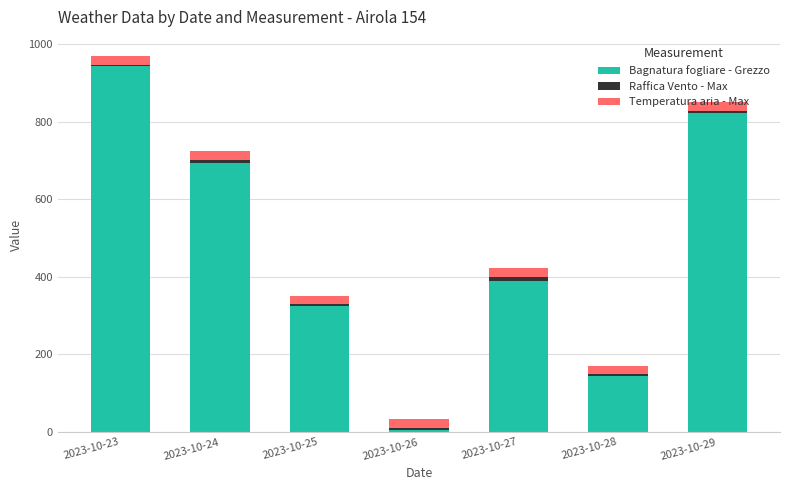

At which label is Bagnatura fogliare - Grezzo closest to 473?

2023-10-27